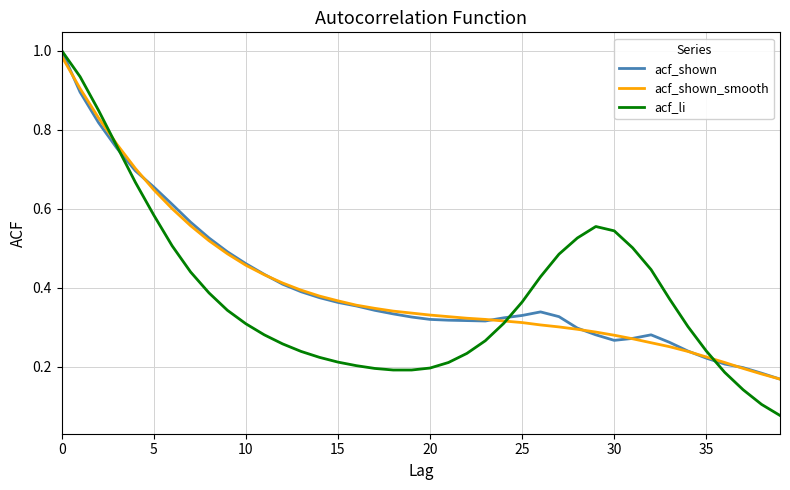

Is this an area chart (filled region under the line)?

No